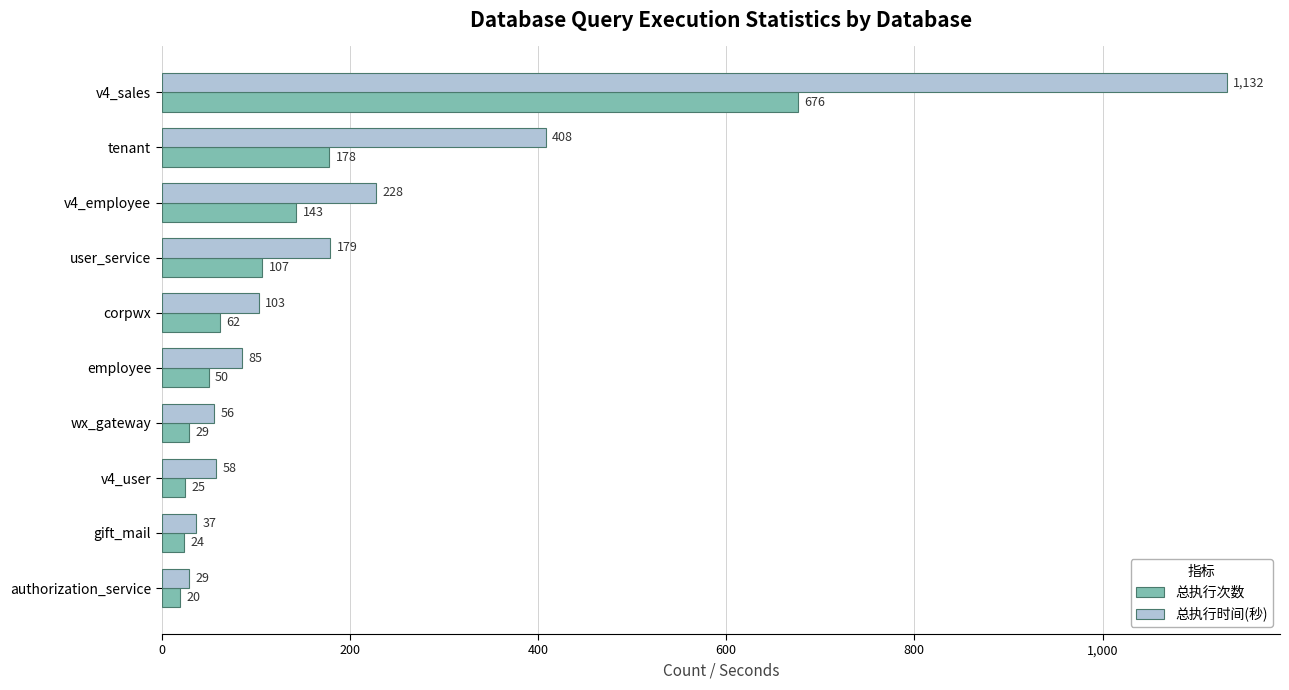

The value of 总执行次数 at corpwx is 62. True or false?

True